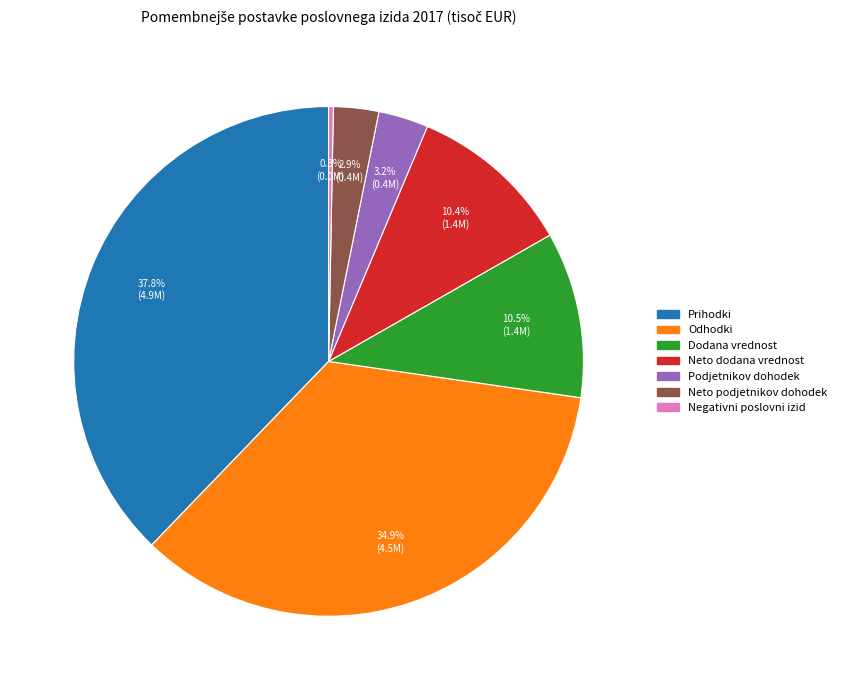

What is the smallest slice in the pie chart?

Negativni poslovni izid